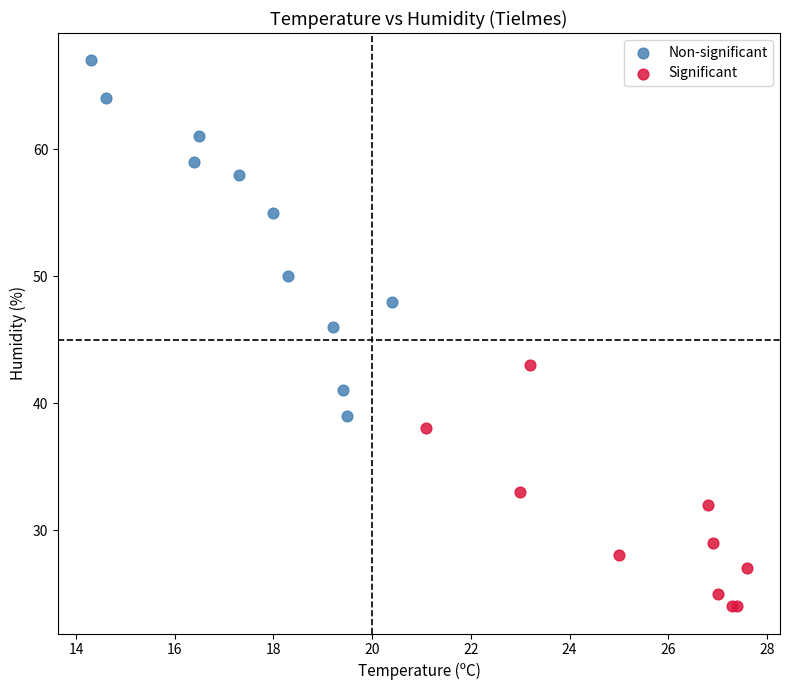

Which series reaches the maximum Y coordinate?

Non-significant